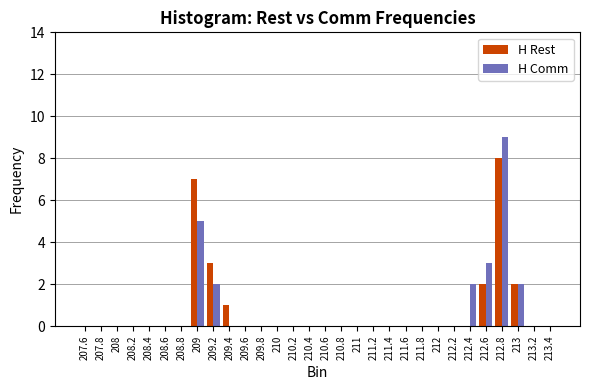

Count the H Comm values in the range 0 to 1.

24